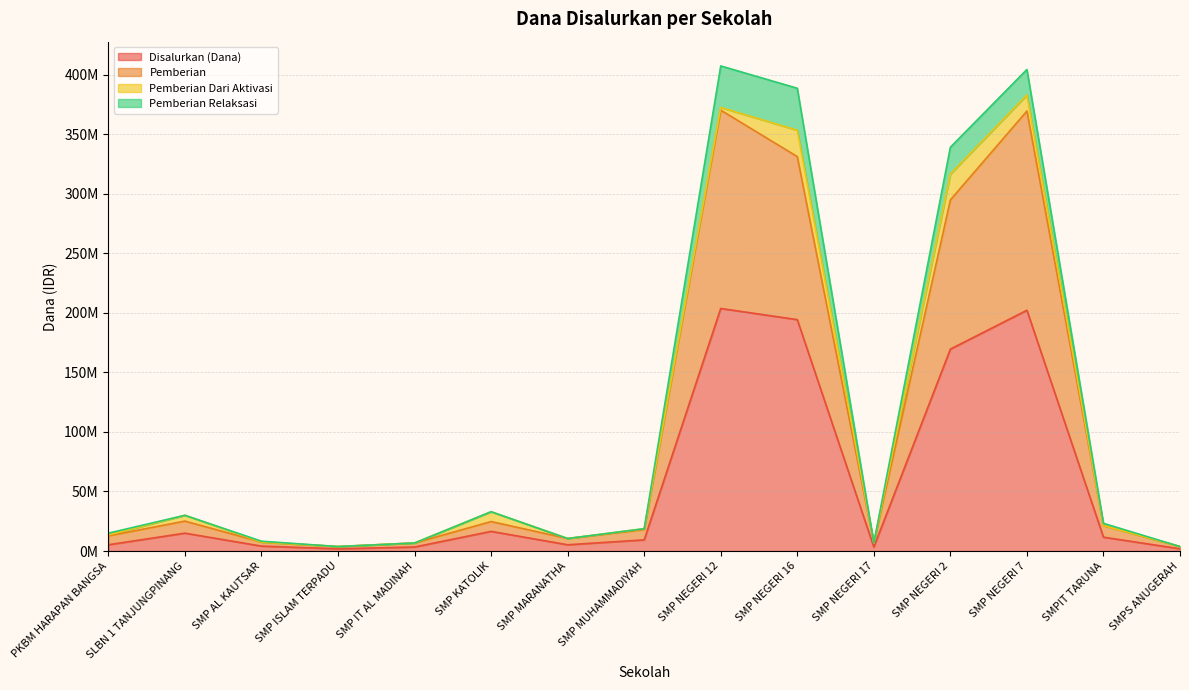

Which category has the lowest value across all series?

SMP ISLAM TERPADU